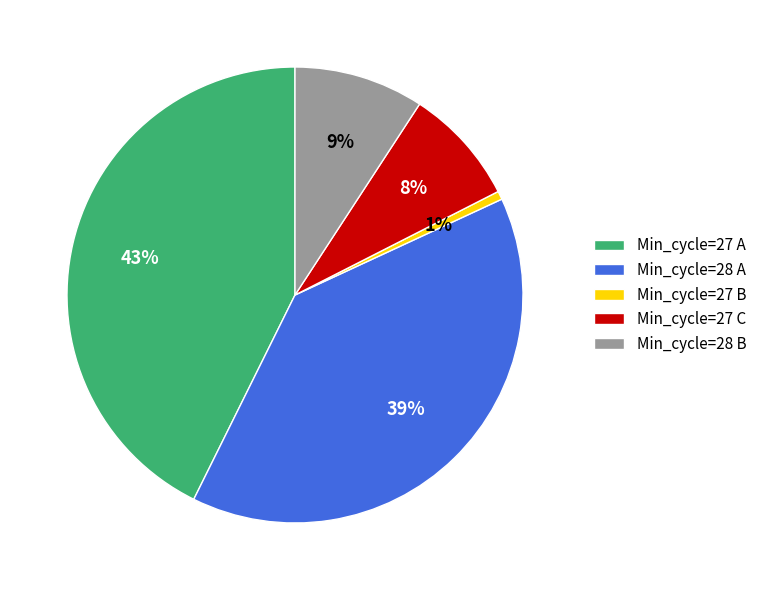

Which slice is the smallest?

Min_cycle=27 B